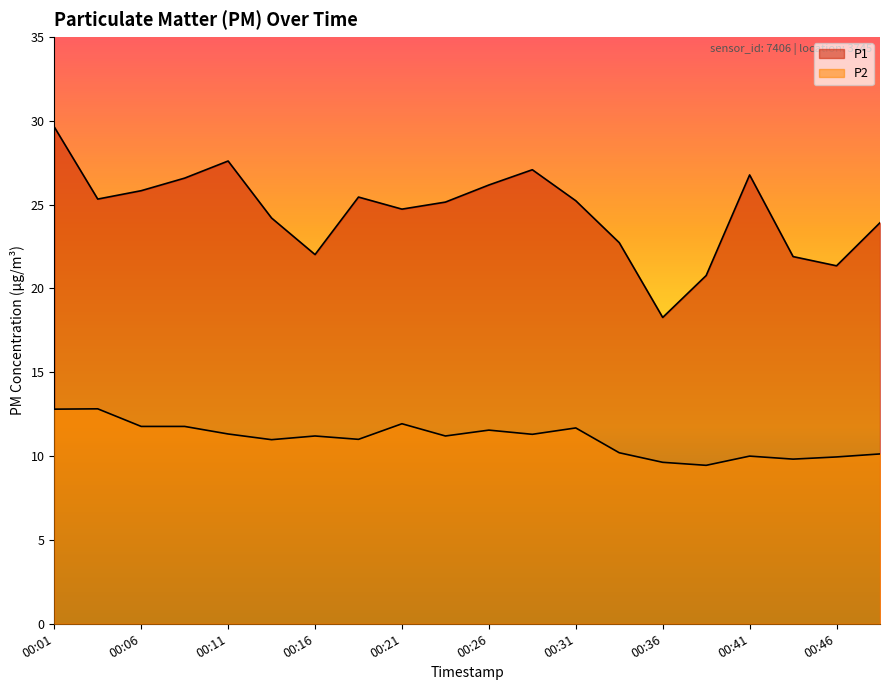

True or false: P2 and P1 intersect in this chart.

False